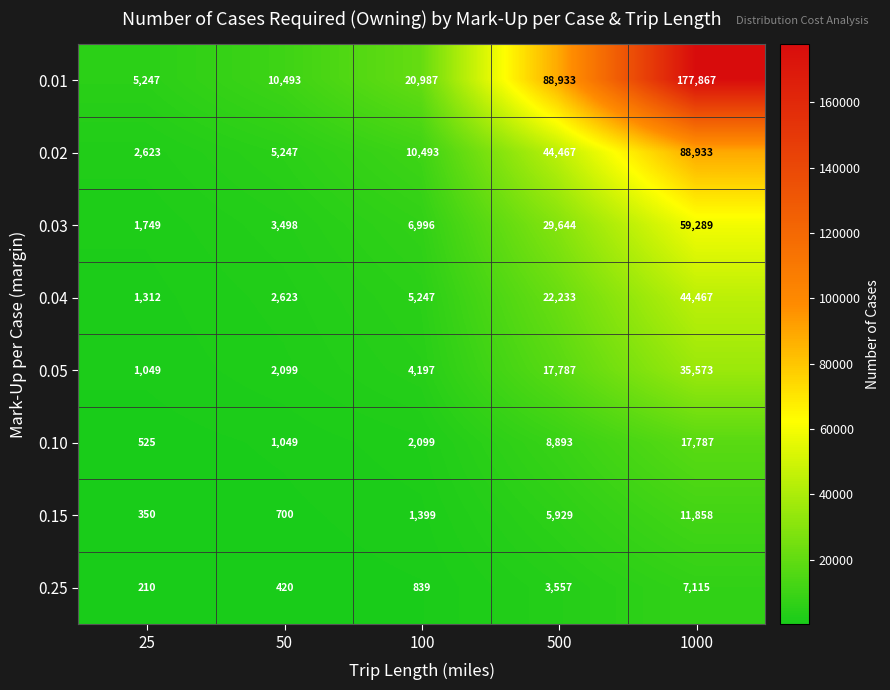

The value of 0.10 at 100 is 2099. True or false?

True